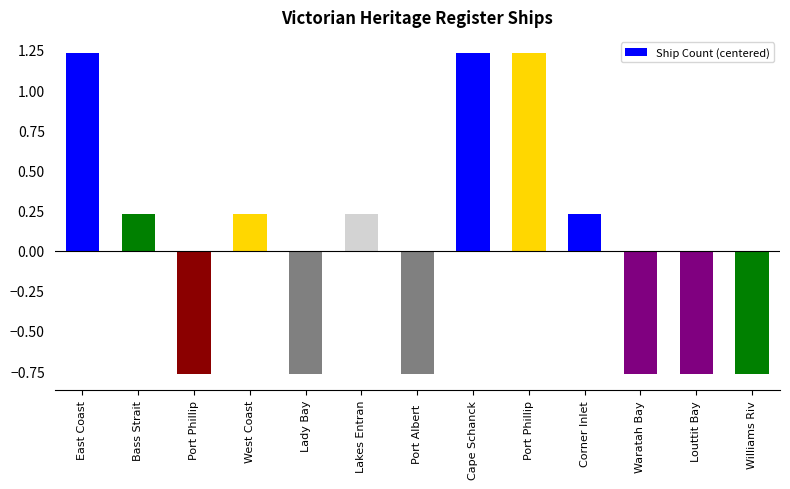

How many bars are there in total?

13